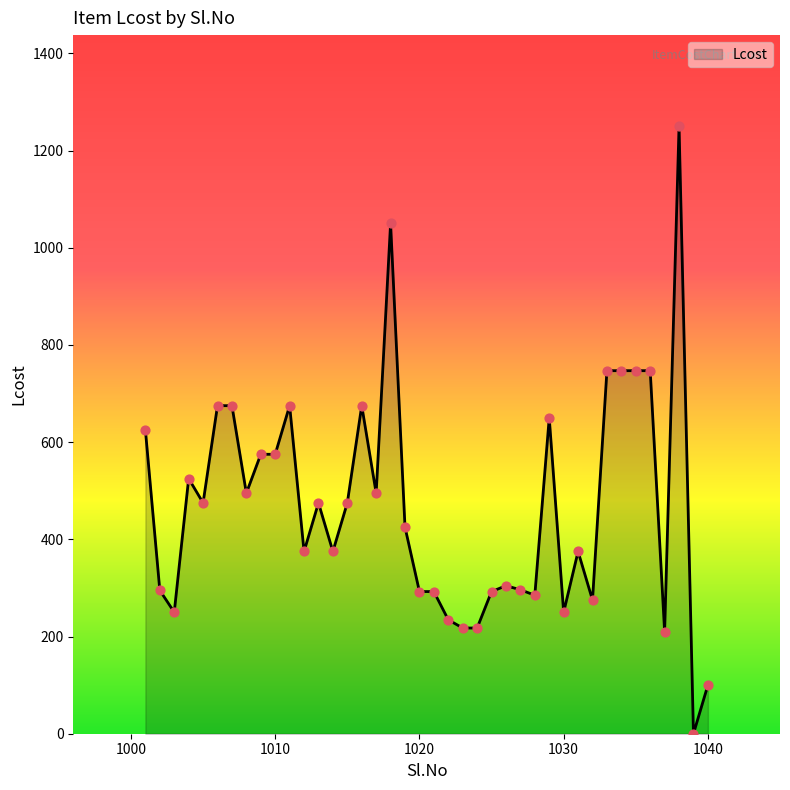

What is the difference between the maximum and minimum values?

1250.0